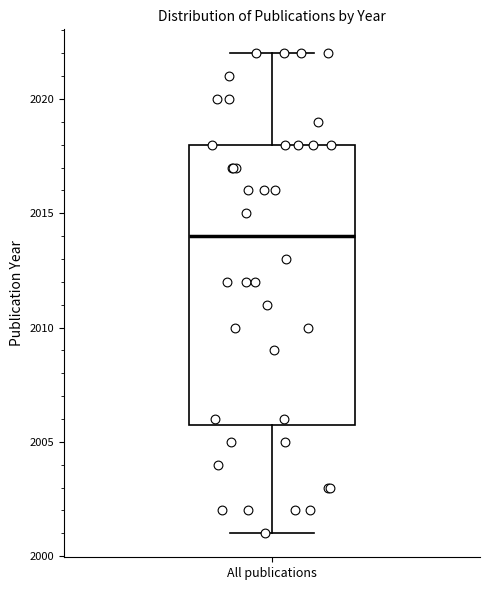

Transcribe this box plot: give where the median line is, the range the box spans, and where the two whiskers end, as read against the y-axis. The values are not printed on the chart, so give them approximately, as read against the axis.

median 2014, box 2006 to 2018, whiskers 2001 to 2022